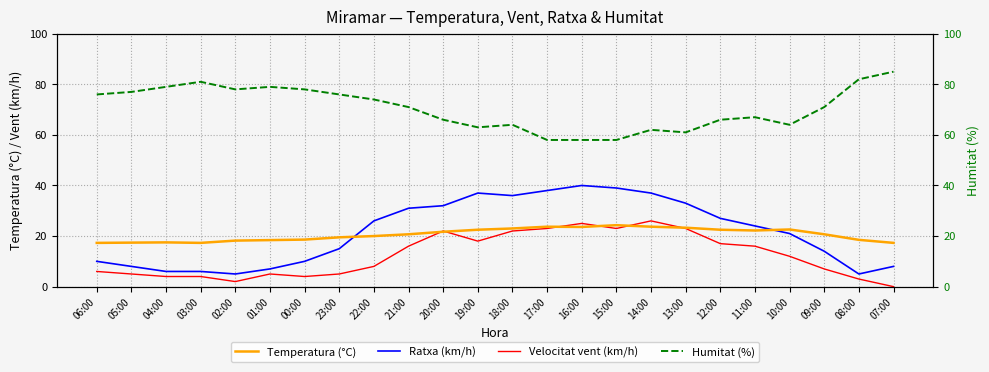

What is the total value across all series at 17:00?

142.7